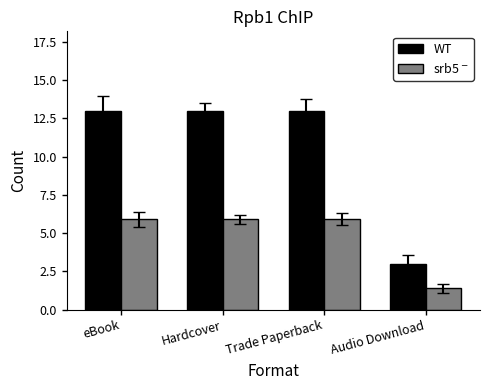

Which series has the largest range (max minus min)?

WT